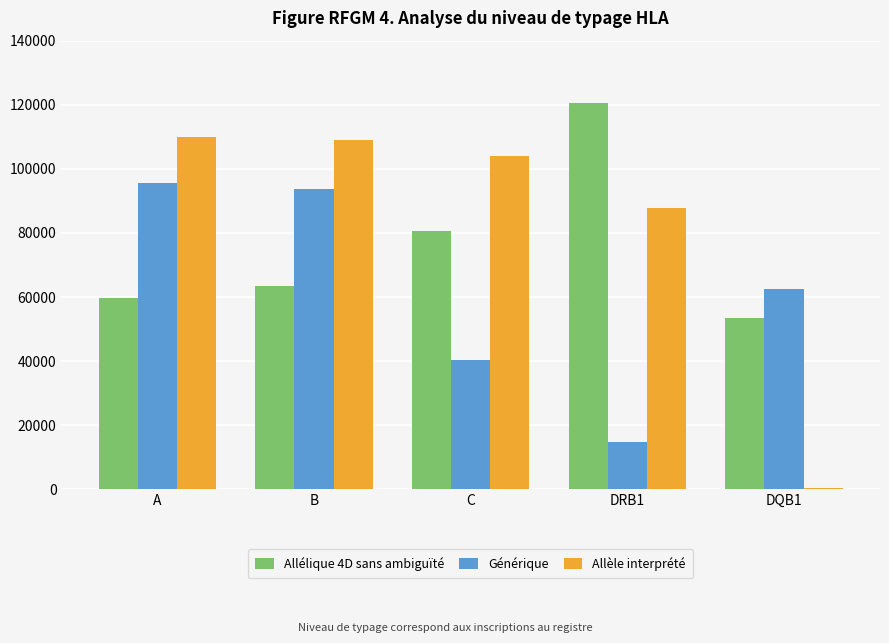

At A, list the series in order from largest to smallest.

Allèle interprété, Générique, Allélique 4D sans ambiguïté